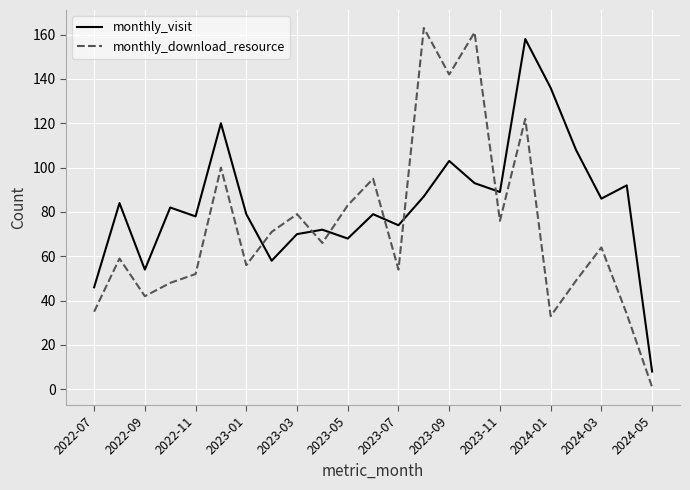

What is the maximum value shown in the chart?

163